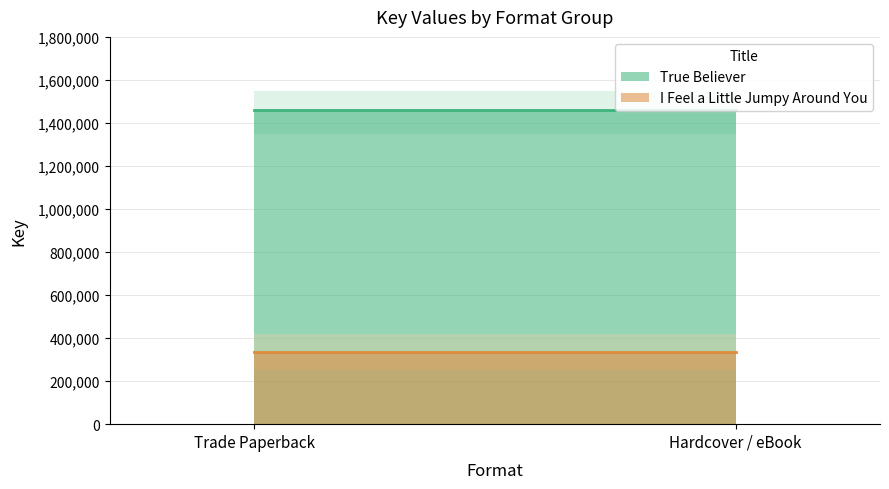

At Trade Paperback, list the series in order from smallest to largest.

I Feel a Little Jumpy Around You, True Believer